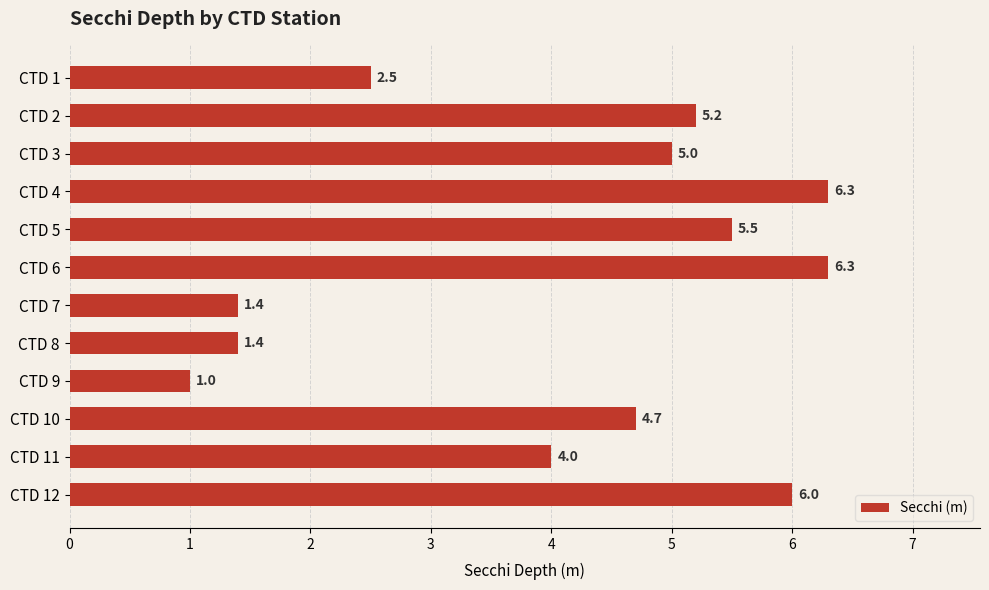

Reading top to bottom, list all the values displayed in this chart.

CTD 1=2.5	CTD 2=5.2	CTD 3=5.0	CTD 4=6.3	CTD 5=5.5	CTD 6=6.3	CTD 7=1.4	CTD 8=1.4	CTD 9=1.0	CTD 10=4.7	CTD 11=4.0	CTD 12=6.0